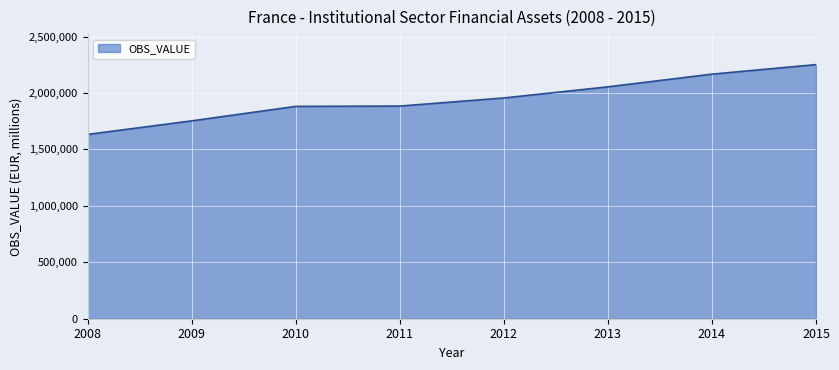

At which category does the chart reach its peak across all series?

2015